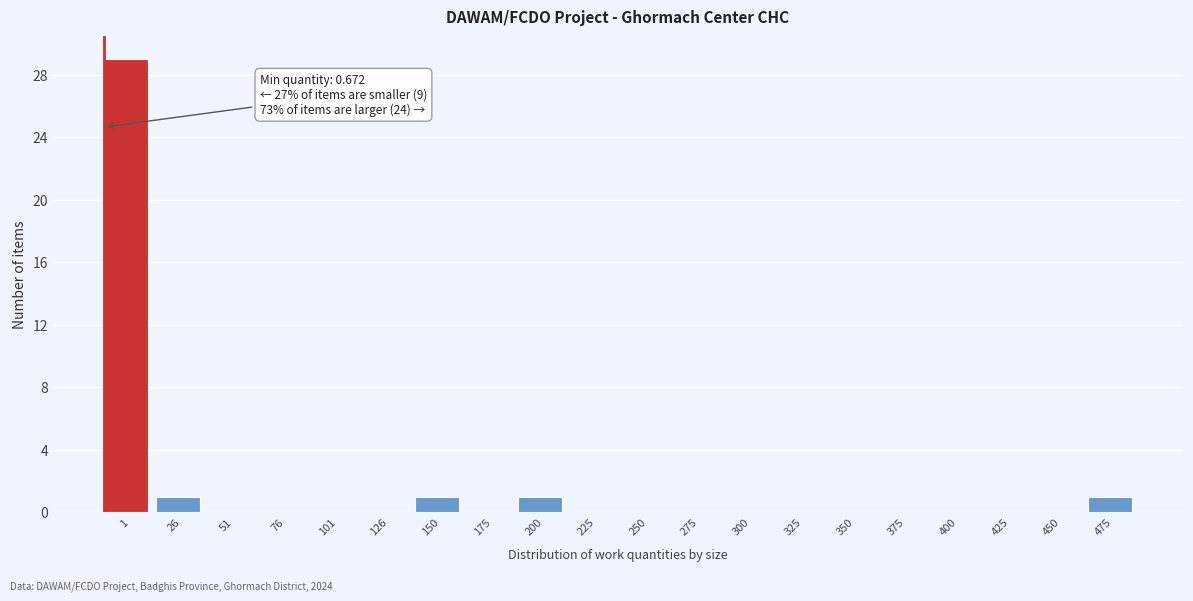

Reading left to right, what are all the values shown in this chart?

1=29	26=1	51=0	76=0	101=0	126=0	150=1	175=0	200=1	225=0	250=0	275=0	300=0	325=0	350=0	375=0	400=0	425=0	450=0	475=1